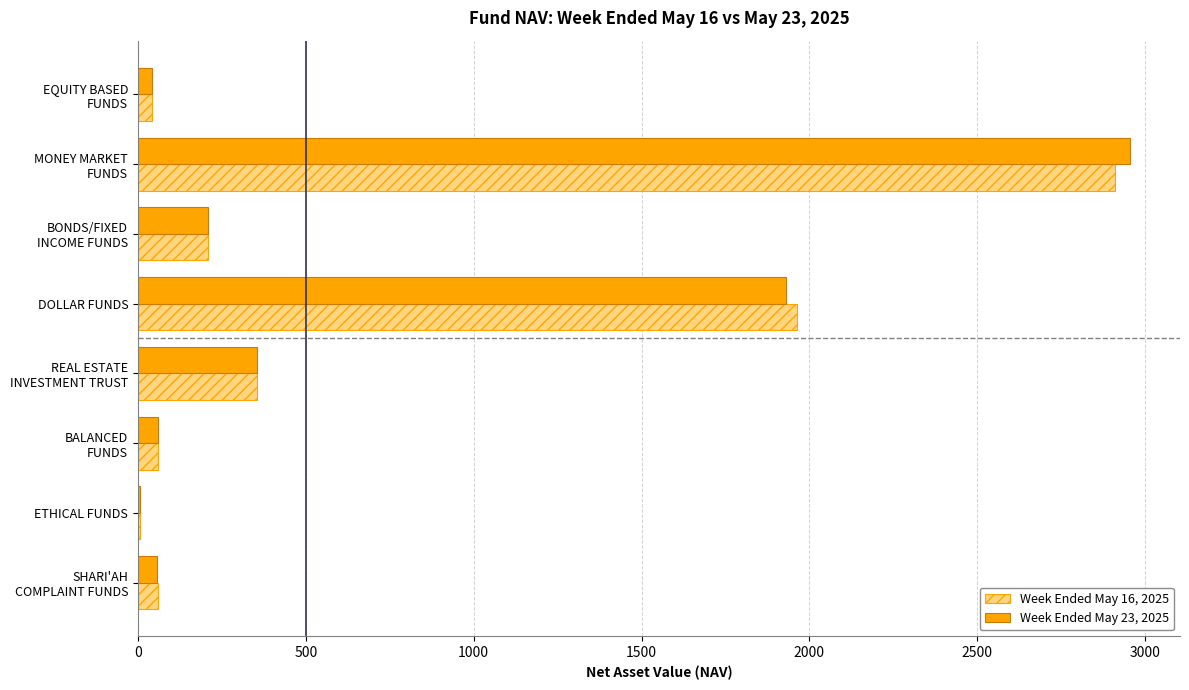

Which category has the highest value across all series?

MONEY MARKET
FUNDS